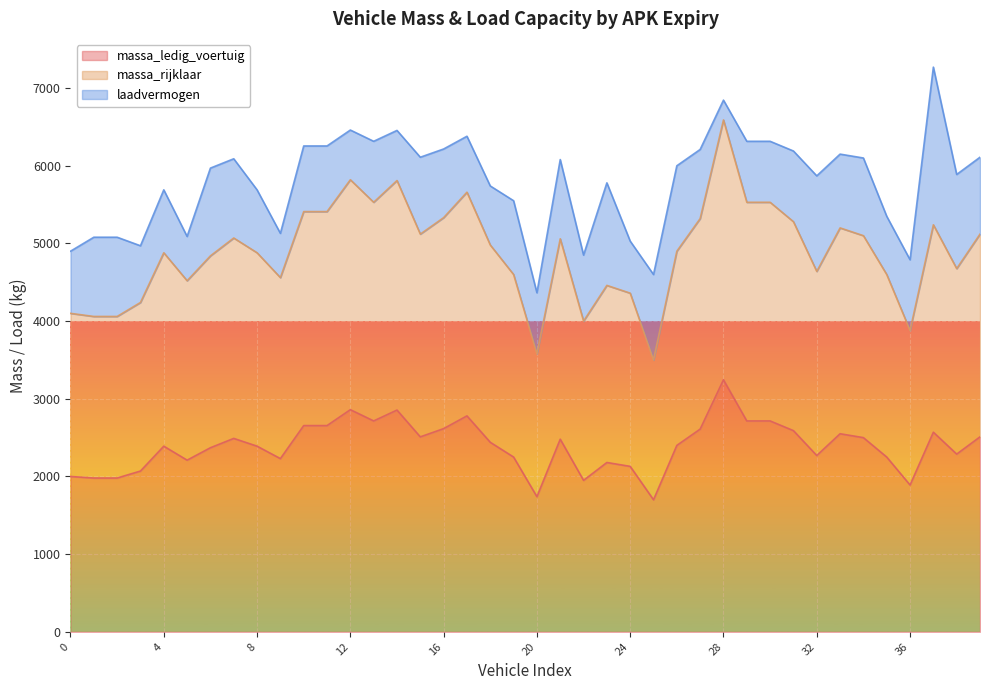

How many lines are shown in the chart?

3